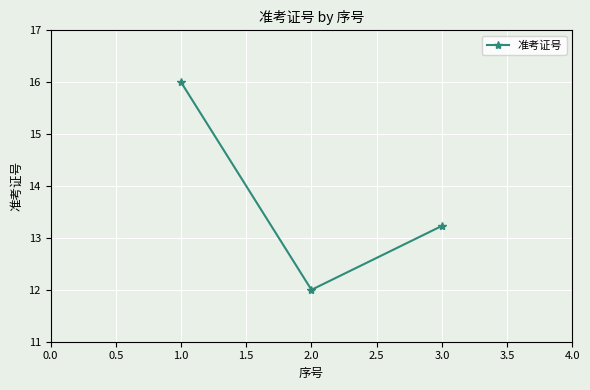

Reading right to left, transcribe all the data shown in this chart.

3.0=13.2	2.0=12.0	1.0=16.0